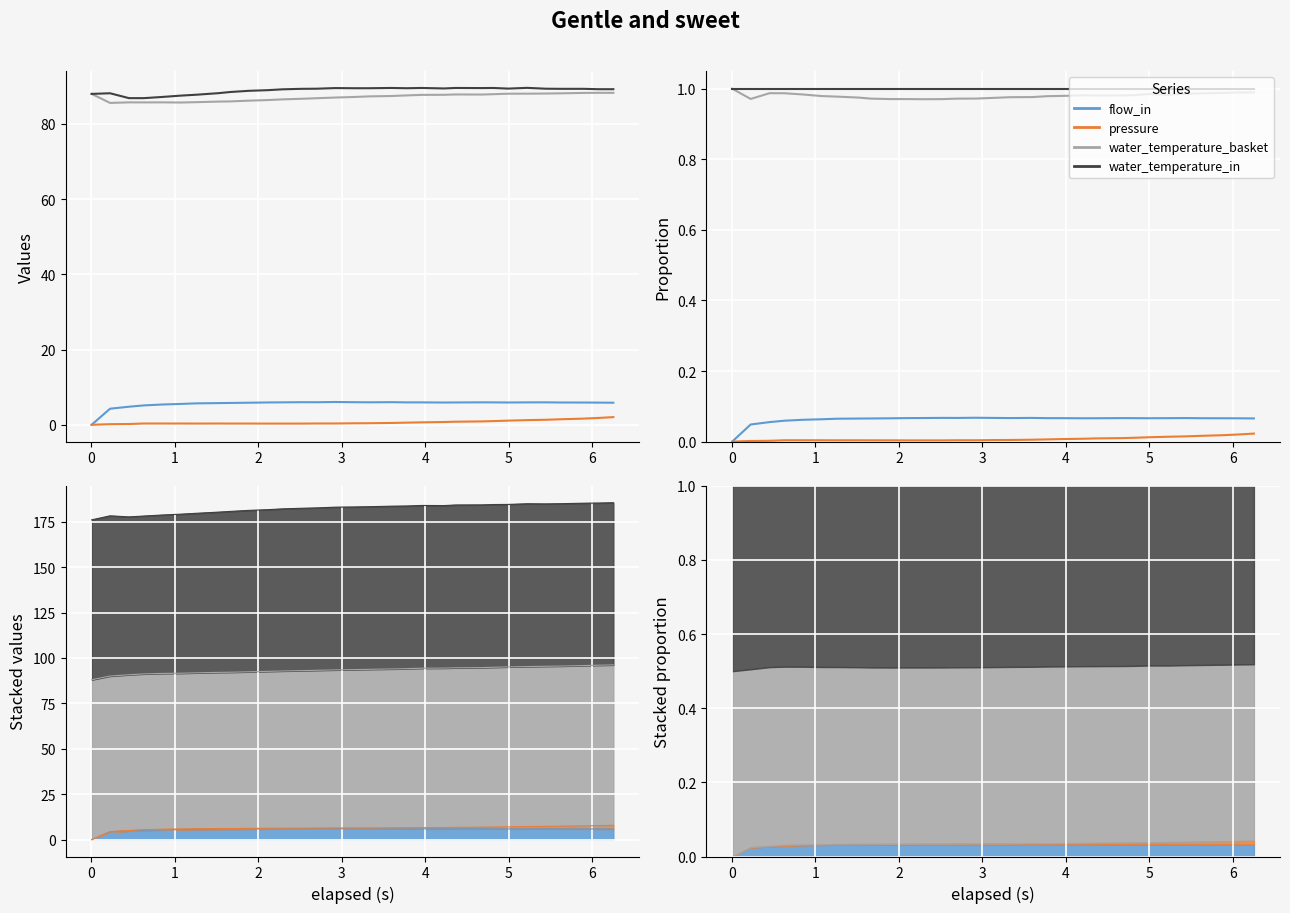

Is this an area chart (filled region under the line)?

No